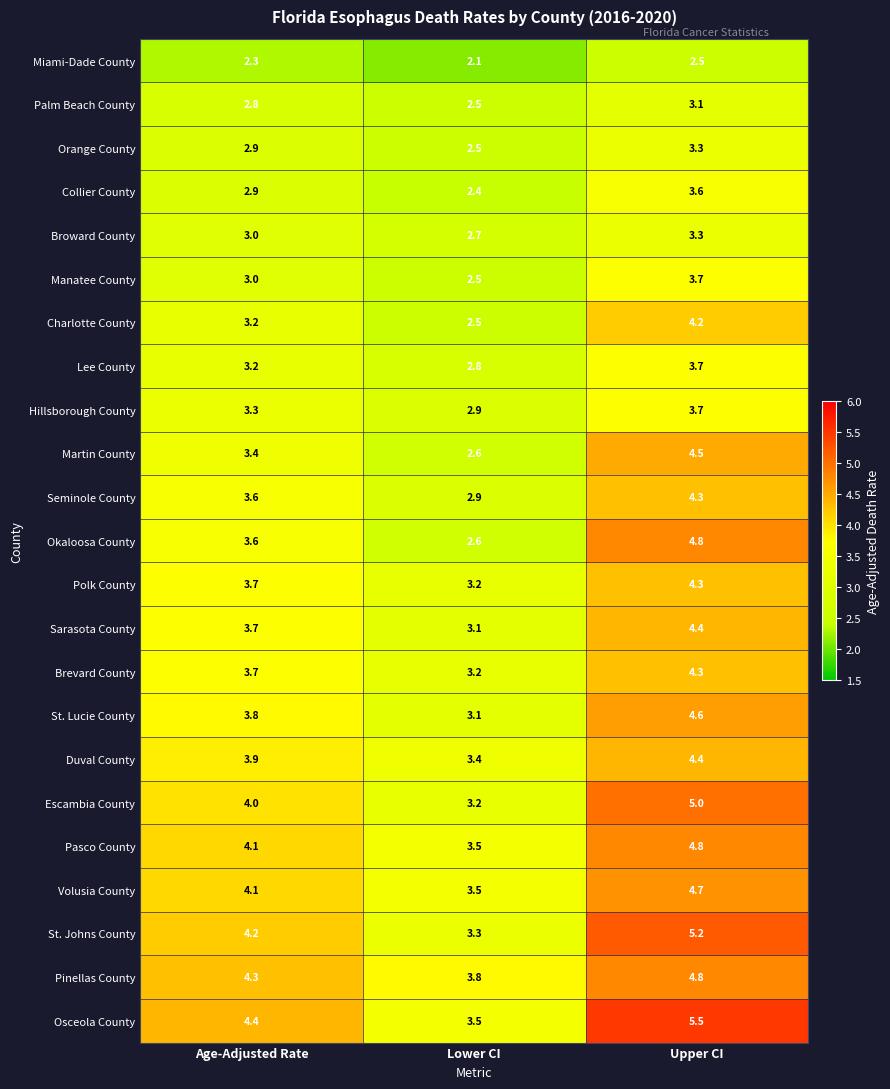

What is the spread (max minus min) of values at Age-Adjusted Rate?

2.1